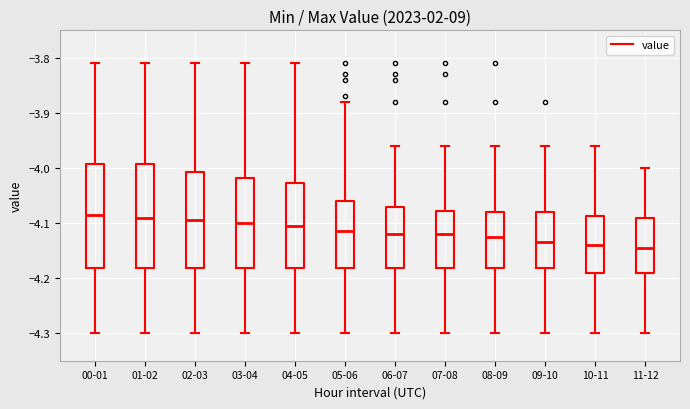

Reading left to right, transcribe this box plot: for each box, give where its median line is, the range the box spans, and where its two whiskers end, as read against the y-axis. The values are not printed on the chart, so give them approximately, as read against the axis.

00-01: median -4.08, box -4.18 to -3.99, whiskers -4.30 to -3.81
01-02: median -4.09, box -4.18 to -3.99, whiskers -4.30 to -3.81
02-03: median -4.09, box -4.18 to -4.01, whiskers -4.30 to -3.81
03-04: median -4.10, box -4.18 to -4.02, whiskers -4.30 to -3.81
04-05: median -4.10, box -4.18 to -4.03, whiskers -4.30 to -3.81
05-06: median -4.11, box -4.18 to -4.06, whiskers -4.30 to -3.88
06-07: median -4.12, box -4.18 to -4.07, whiskers -4.30 to -3.96
07-08: median -4.12, box -4.18 to -4.08, whiskers -4.30 to -3.96
08-09: median -4.12, box -4.18 to -4.08, whiskers -4.30 to -3.96
09-10: median -4.13, box -4.18 to -4.08, whiskers -4.30 to -3.96
10-11: median -4.14, box -4.19 to -4.09, whiskers -4.30 to -3.96
11-12: median -4.14, box -4.19 to -4.09, whiskers -4.30 to -4.00